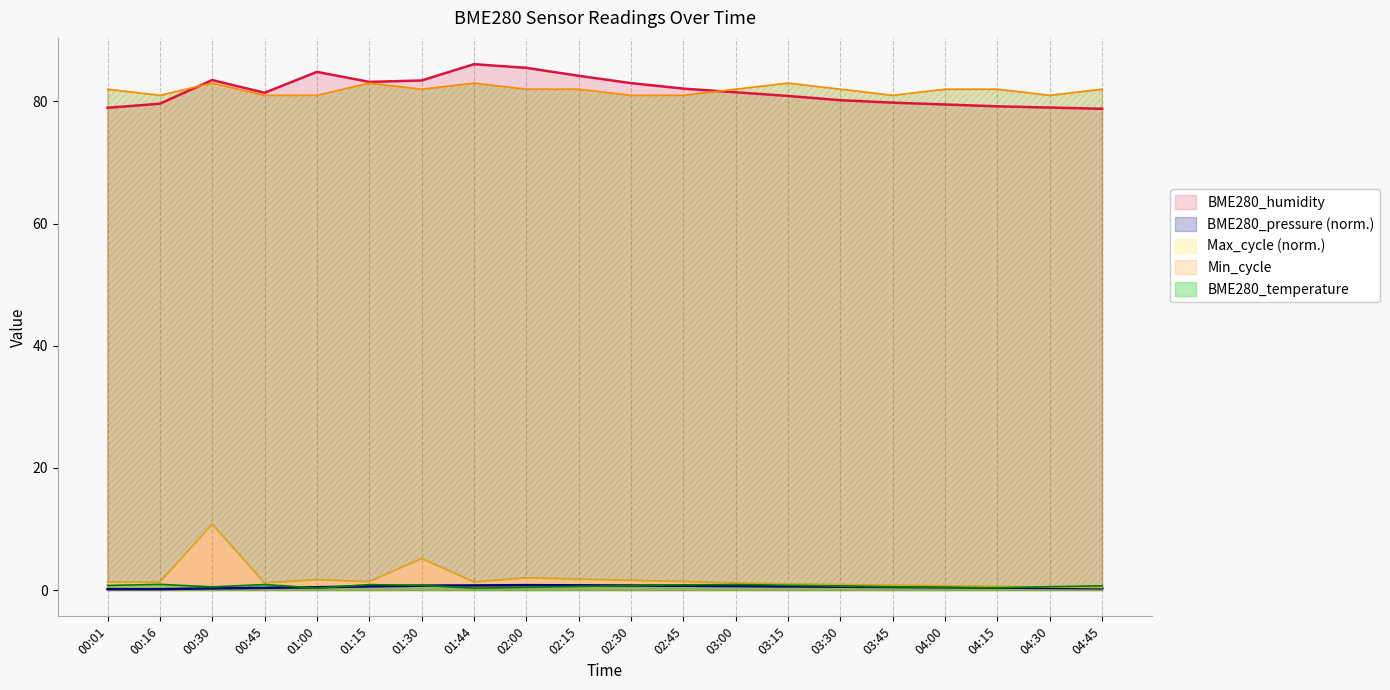

At which category is the sum across all series the highest?

00:30